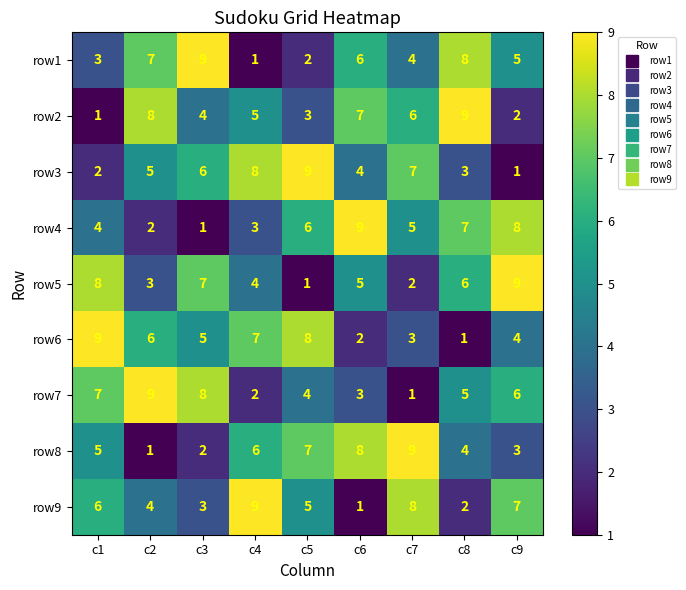

The row7 series shows 8 at c8. True or false?

False